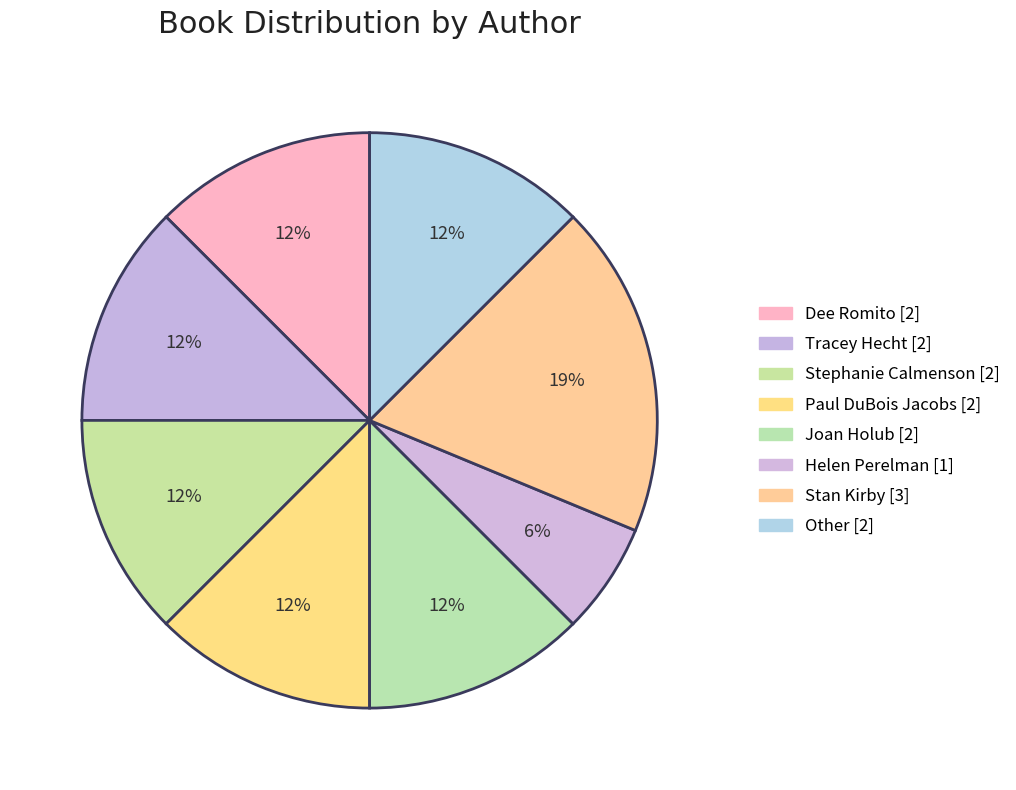

Which slice is the smallest?

Helen Perelman